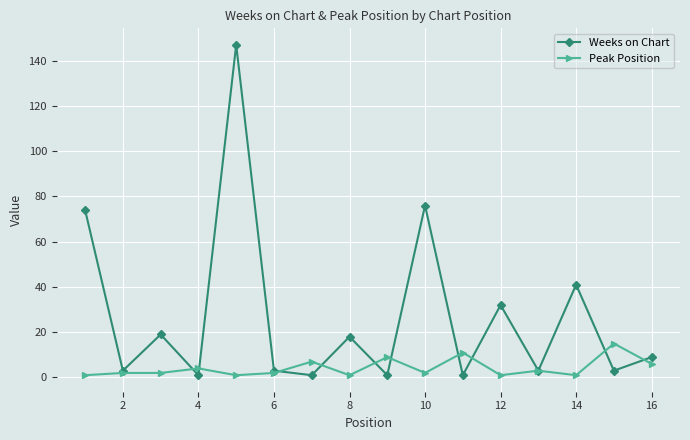

Which series has the widest spread of values?

Weeks on Chart